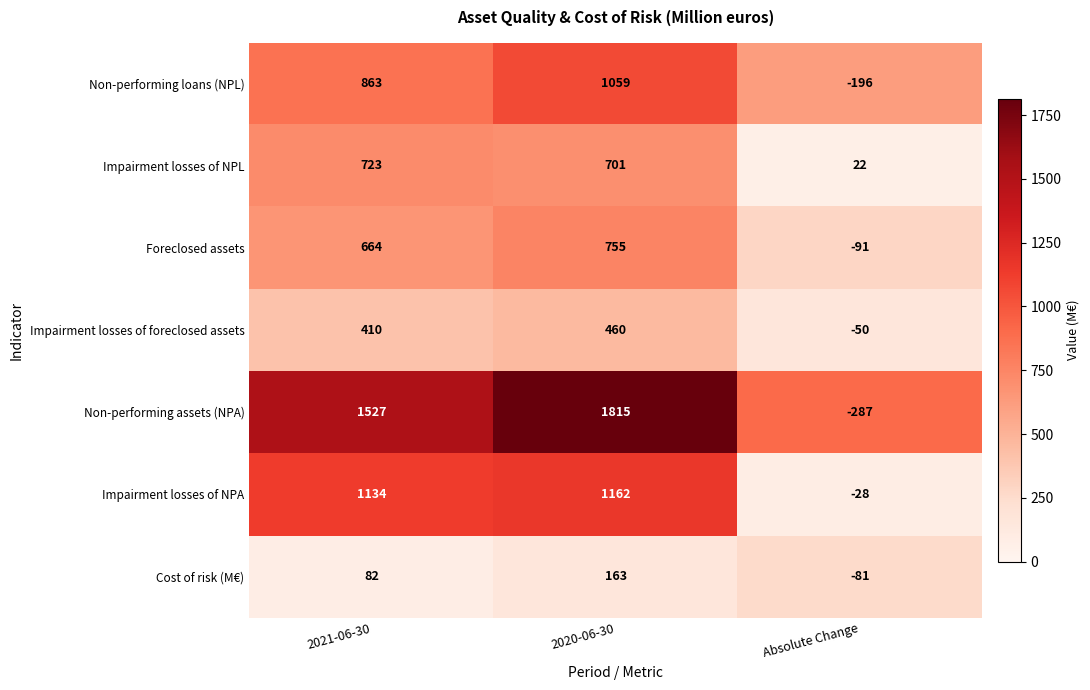

Which category has the lowest value across all series?

Absolute Change